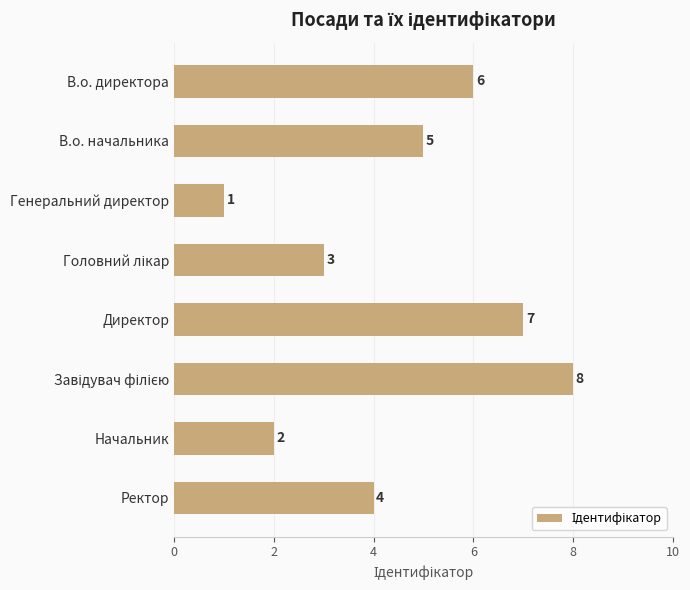

What is the label of the 2nd bar from the bottom?

Начальник